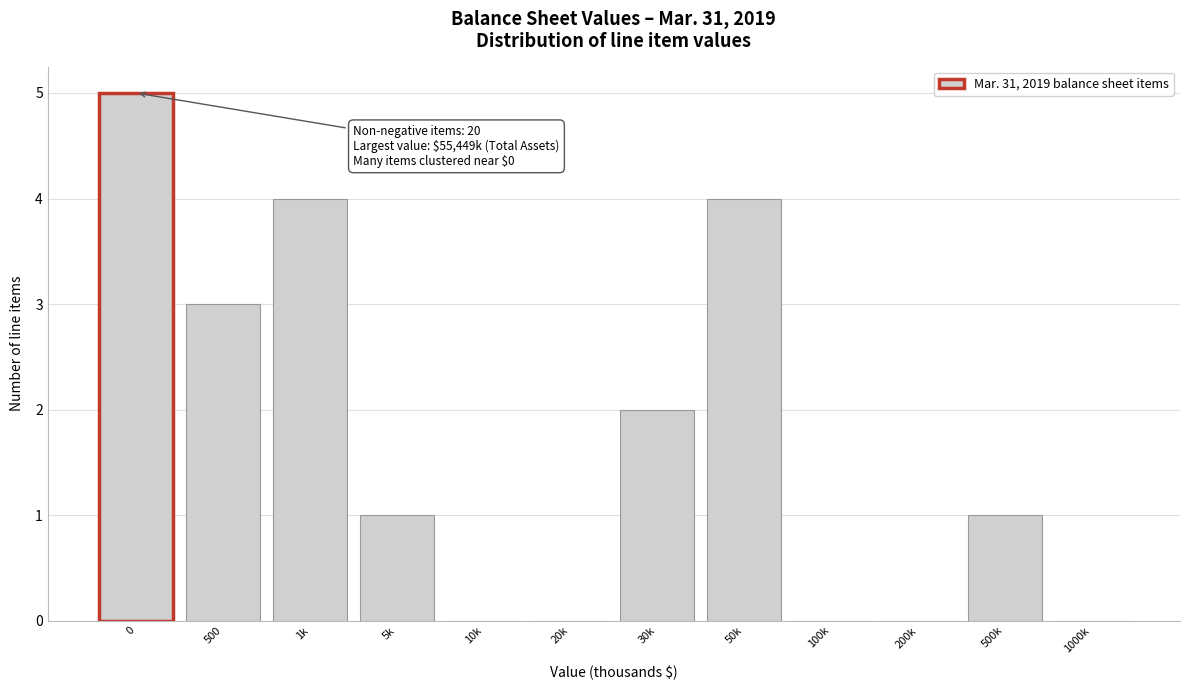

Reading left to right, list all the values displayed in this chart.

0=5	500=3	1k=4	5k=1	10k=0	20k=0	30k=2	50k=4	100k=0	200k=0	500k=1	1000k=0